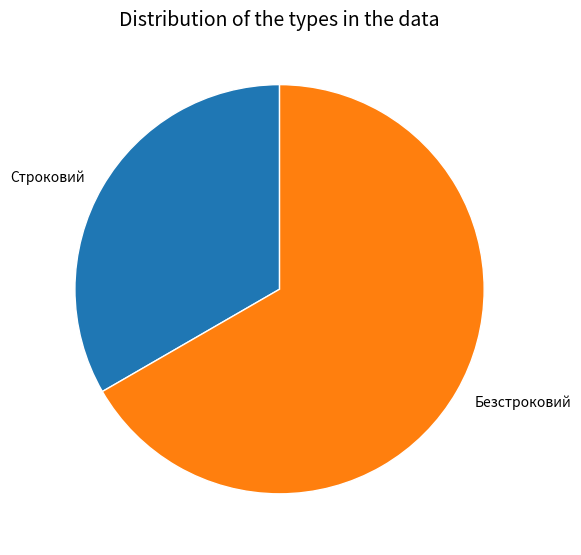

Does Строковий account for over 50% of the chart?

No